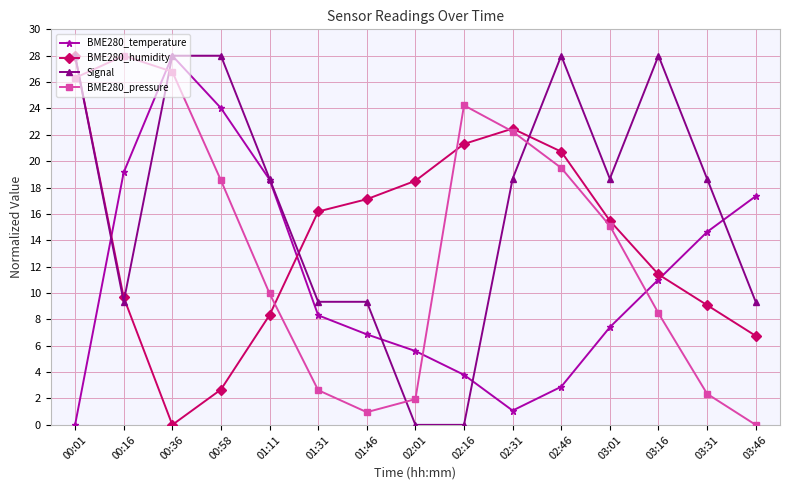

The Signal series shows 40.5 at 03:16. True or false?

False